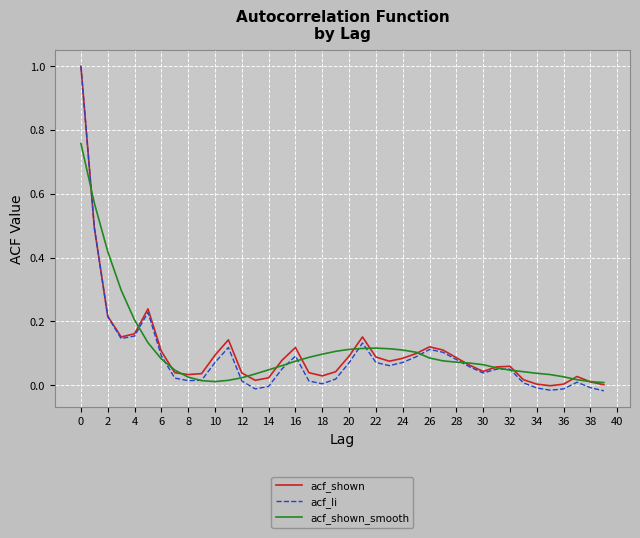

Which series has the widest spread of values?

acf_li